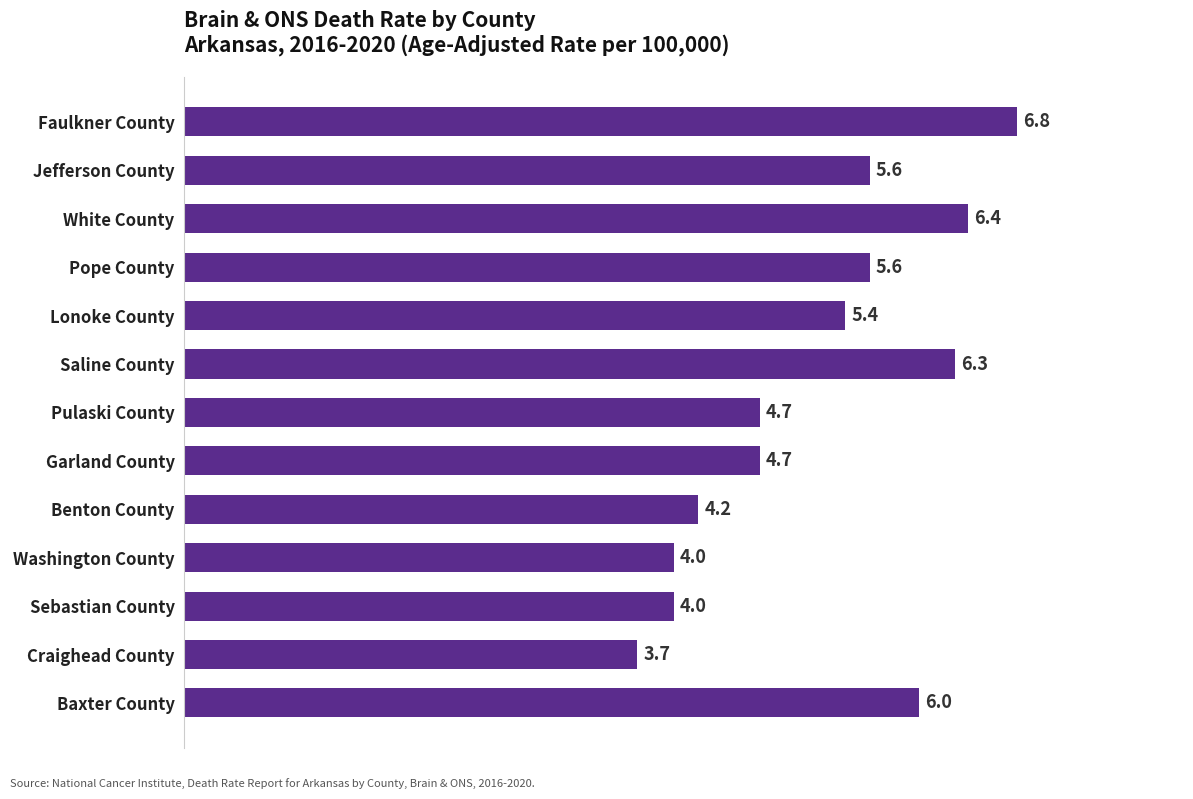

How many bars are there in total?

13